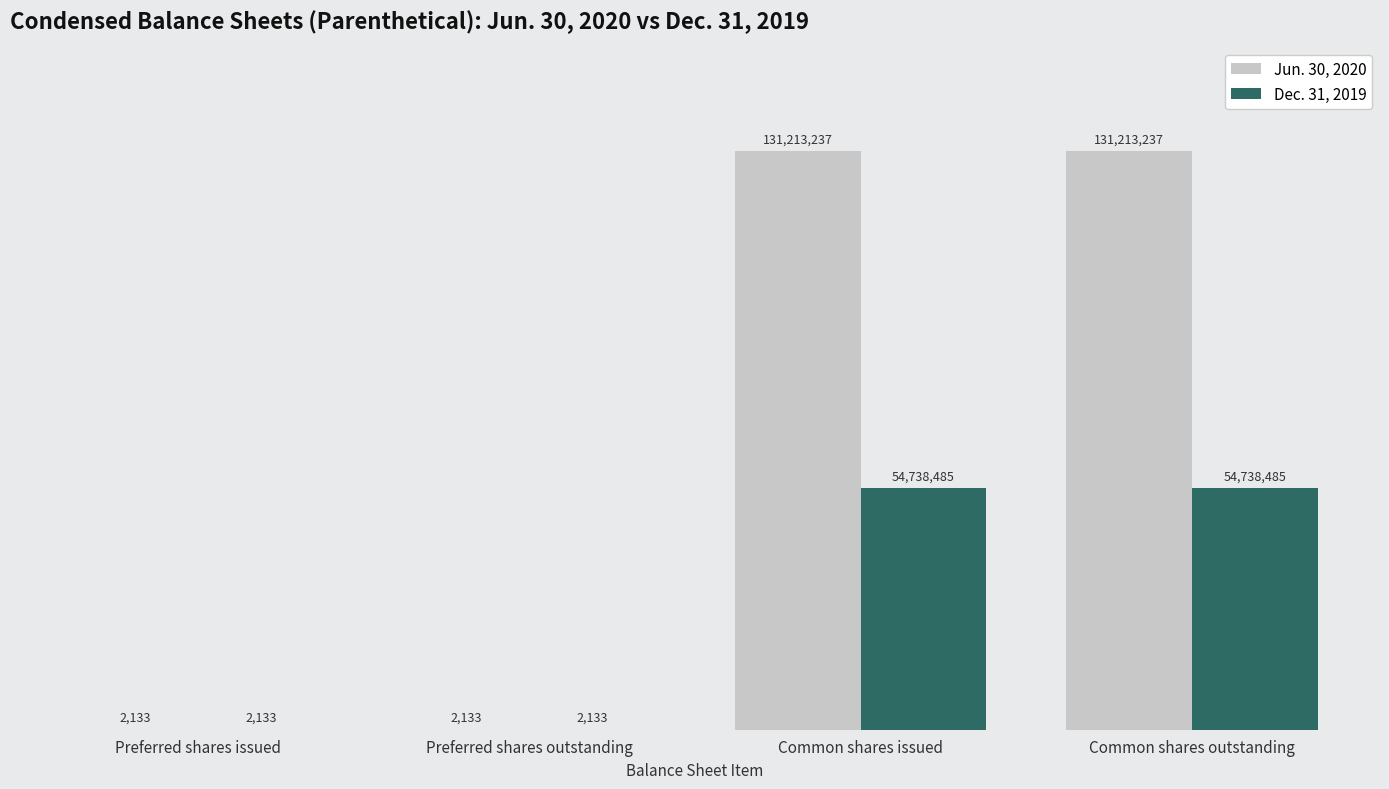

What is the sum of all Jun. 30, 2020 values?

262430740